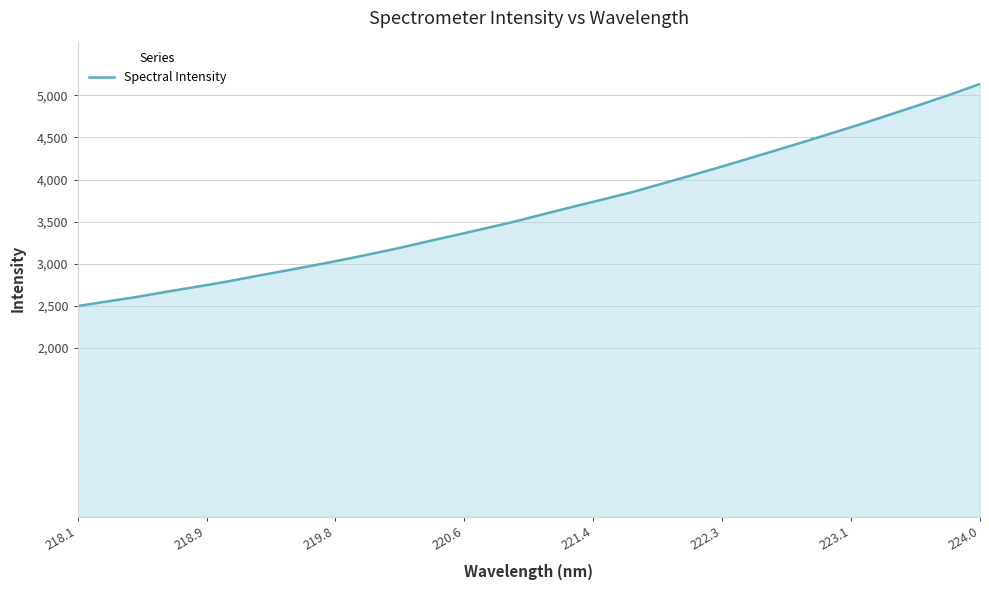

What is the difference between the maximum and minimum values?

2634.9